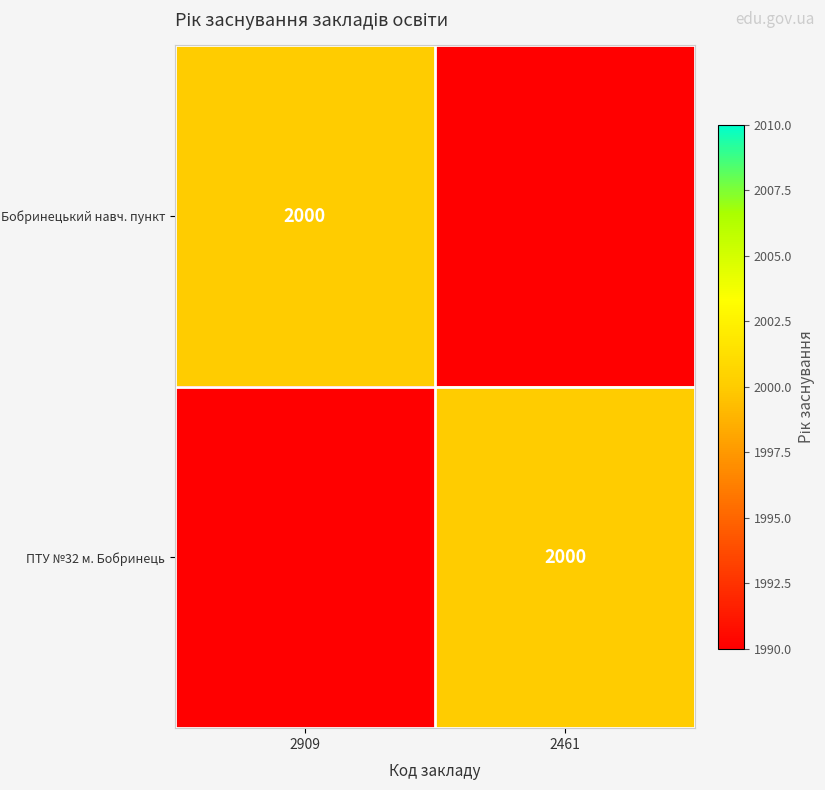

How many series are shown in this chart?

2